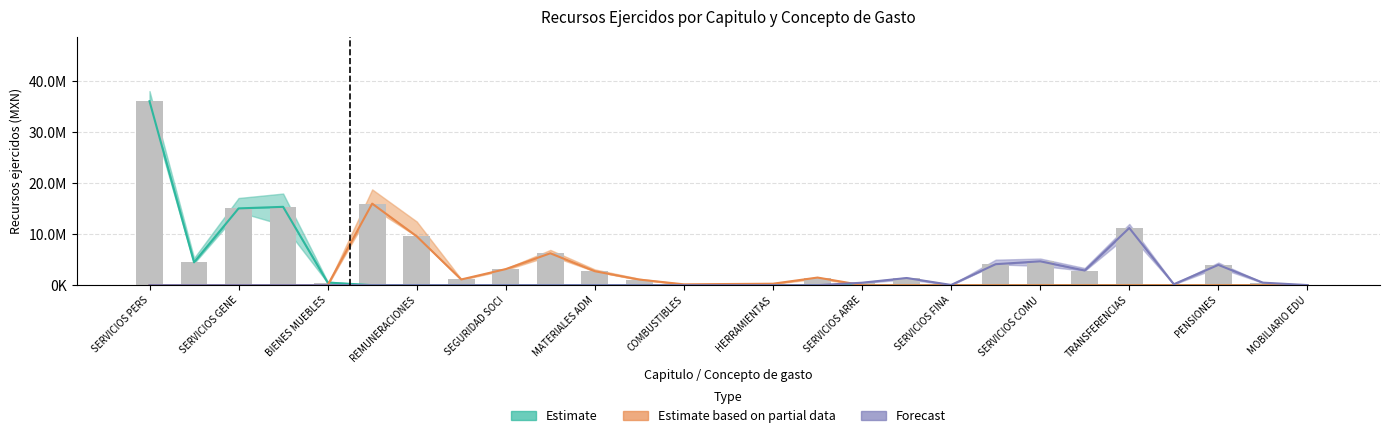

List the series in order of their overall mean, highest first.

Estimate, Estimate based on partial data, Forecast